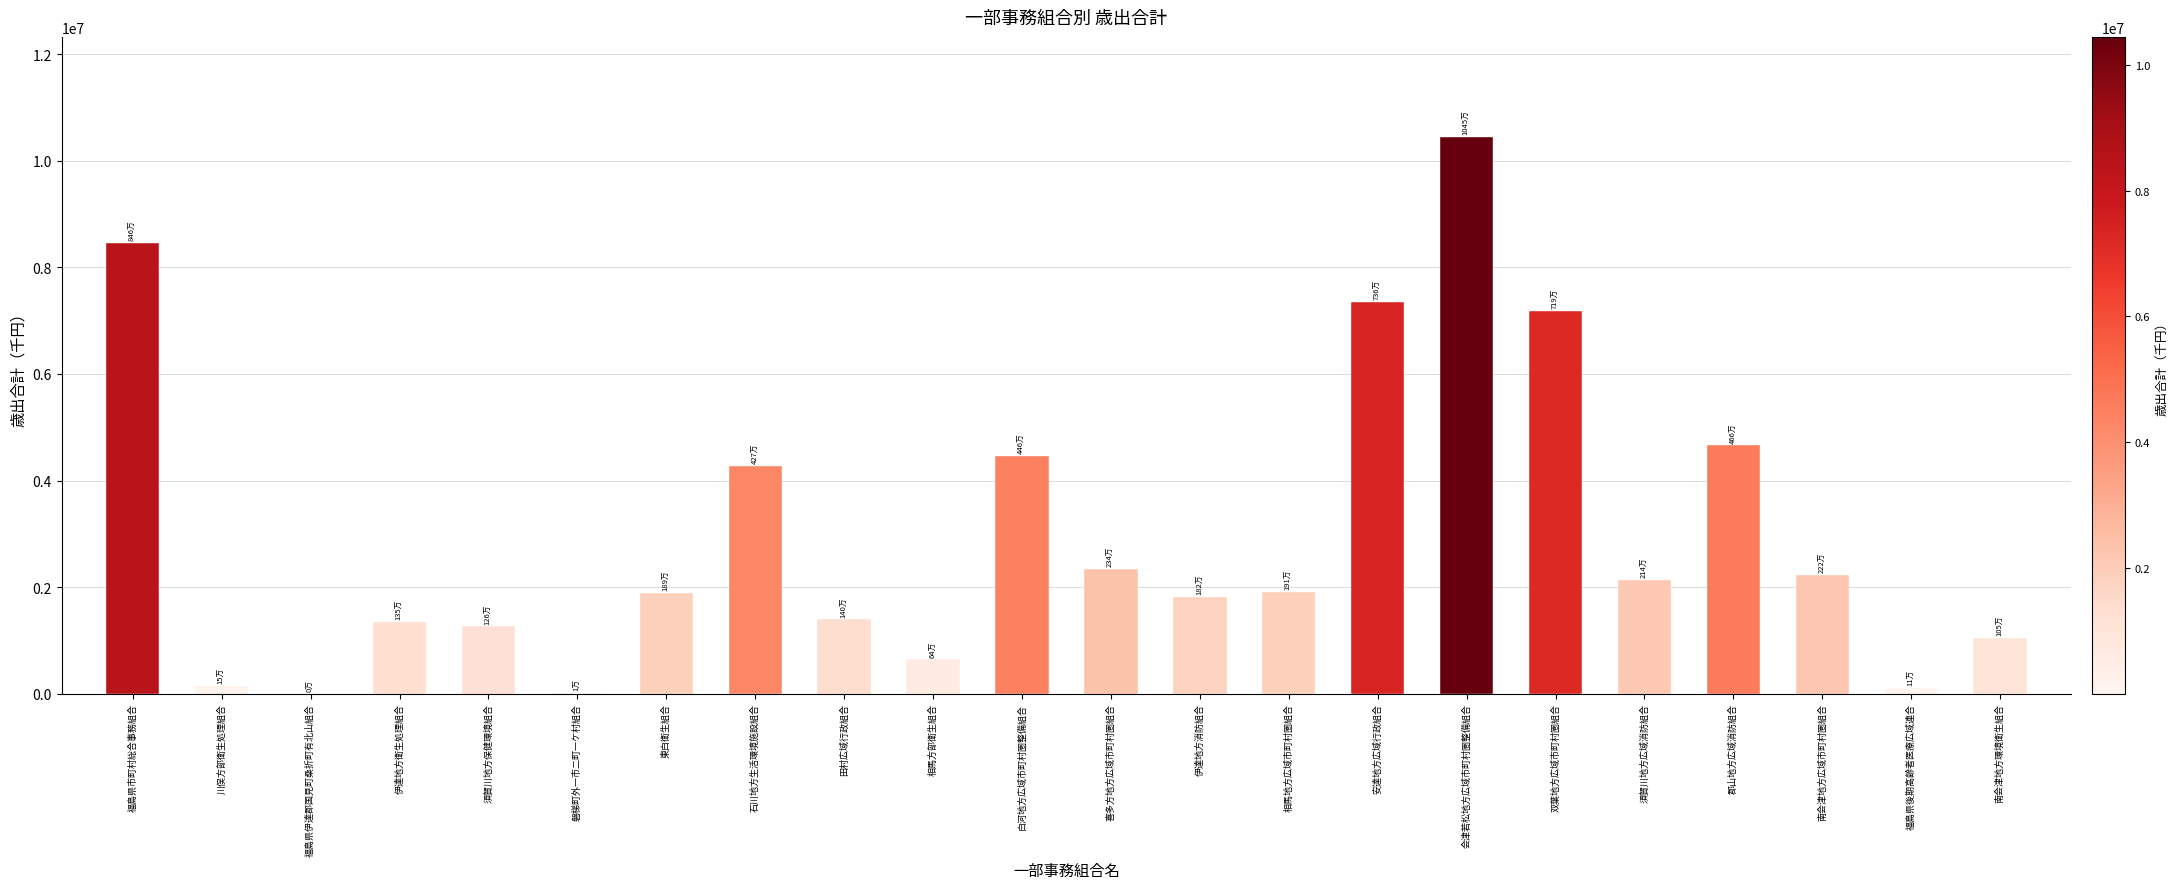

What is the sum of the values at 伊達地方消防組合 and 福島県伊達郡国見町桑折町有北山組合?

1823557